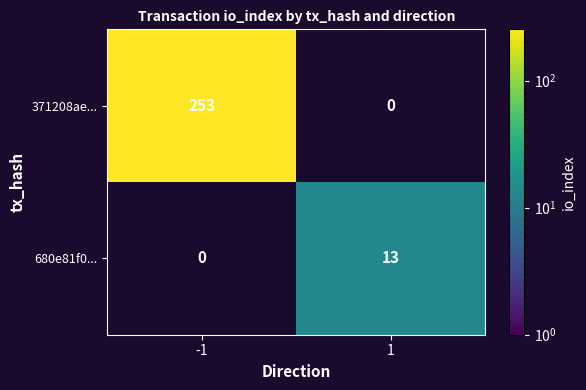

The value of 371208ae... at -1 is 253. True or false?

True